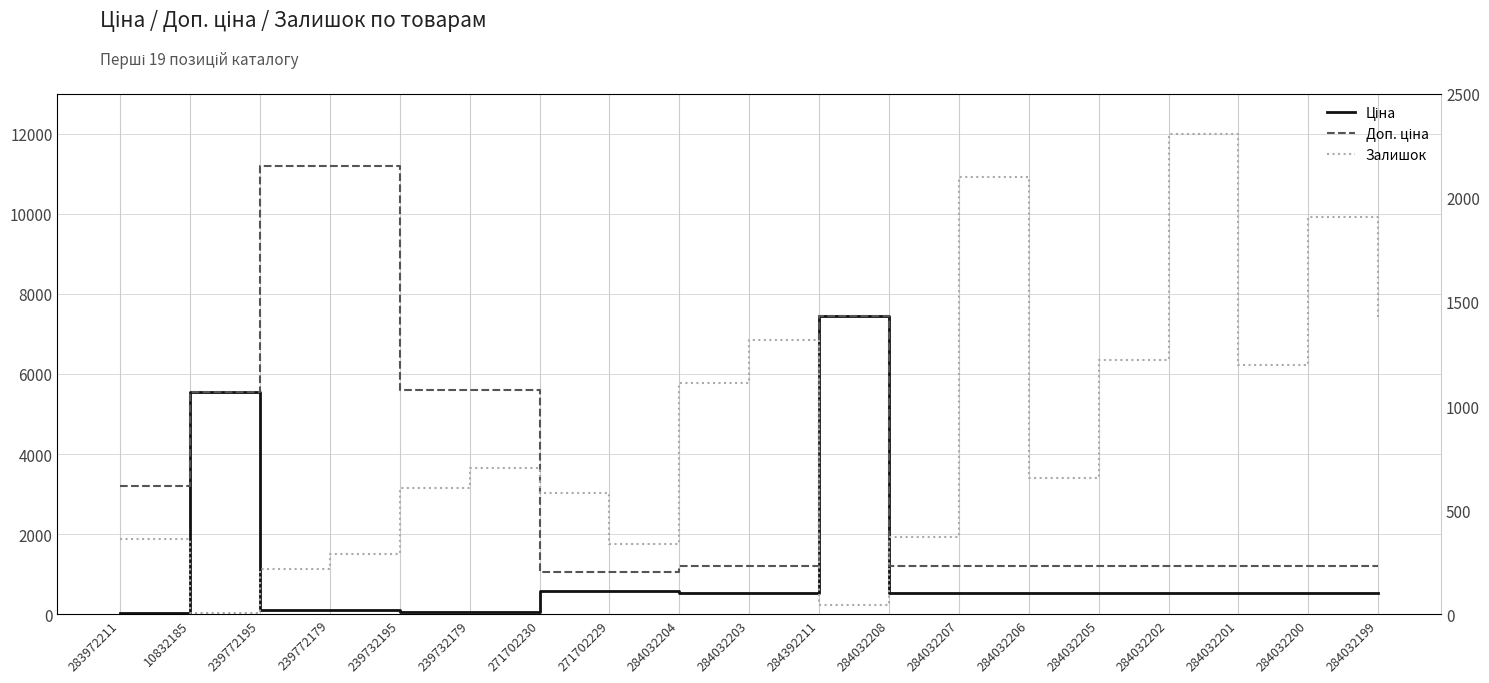

Is this an area chart (filled region under the line)?

No